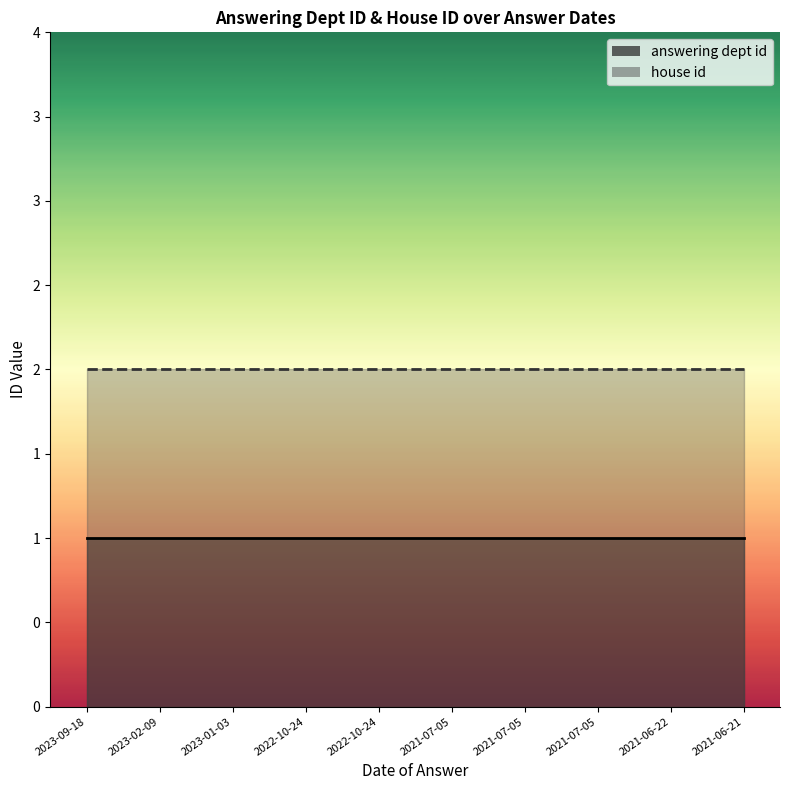

How many lines are shown in the chart?

2